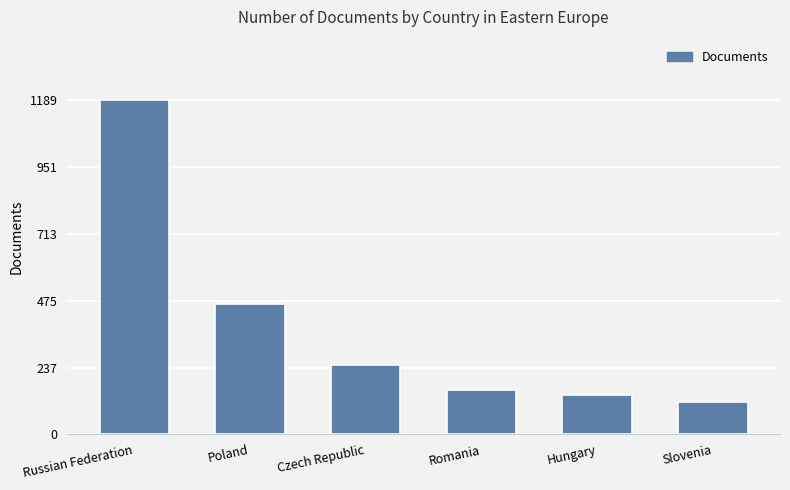

Rank the categories by value from lowest to highest.

Slovenia, Hungary, Romania, Czech Republic, Poland, Russian Federation